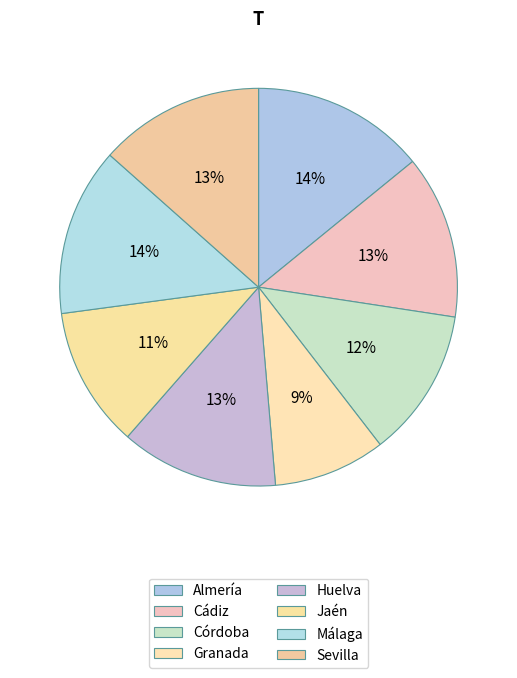

What is the smallest slice in the pie chart?

Granada